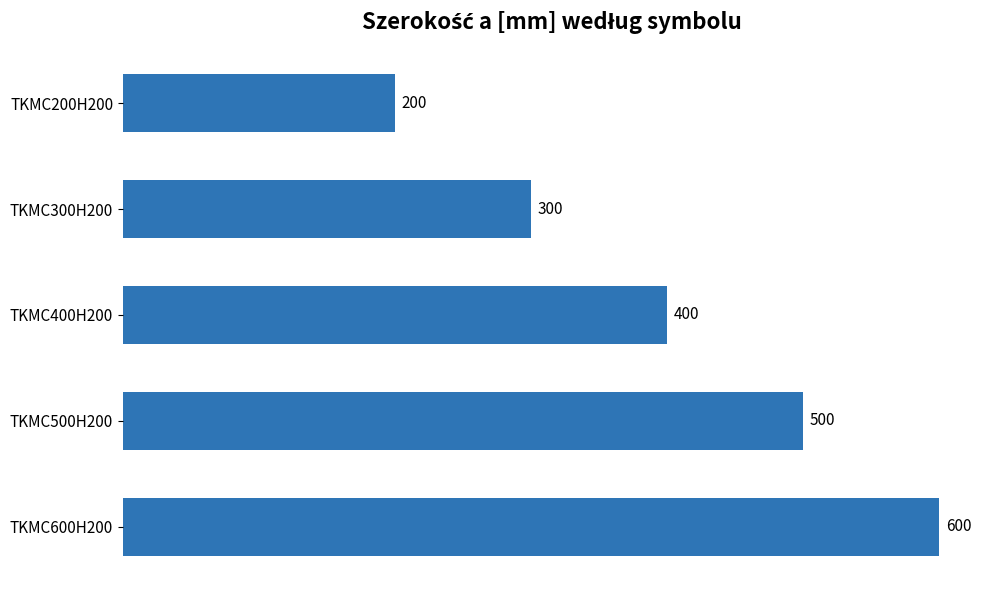

Which label corresponds to the largest value in the chart?

TKMC600H200